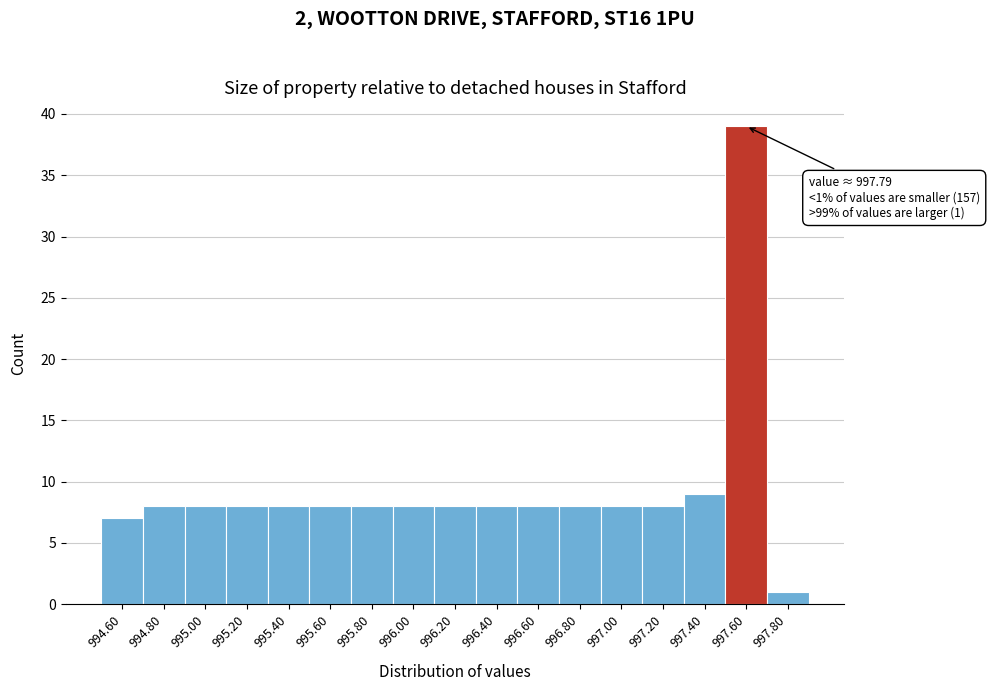

Reading left to right, extract all data points from this chart.

7	8	8	8	8	8	8	8	8	8	8	8	8	8	9	39	1